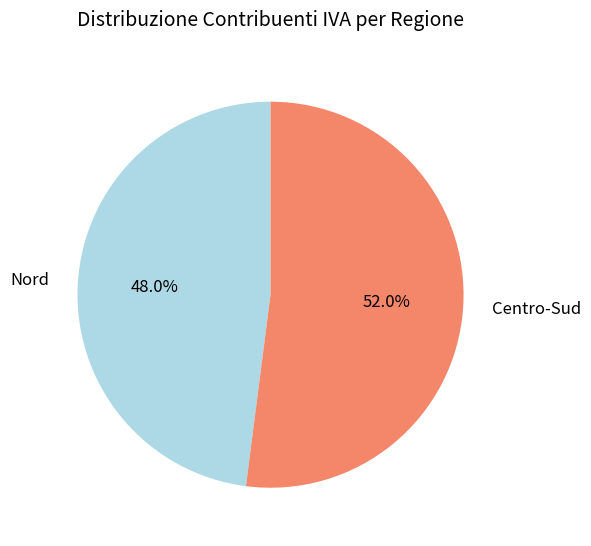

What is the total percentage of Centro-Sud and Nord?

100.0%